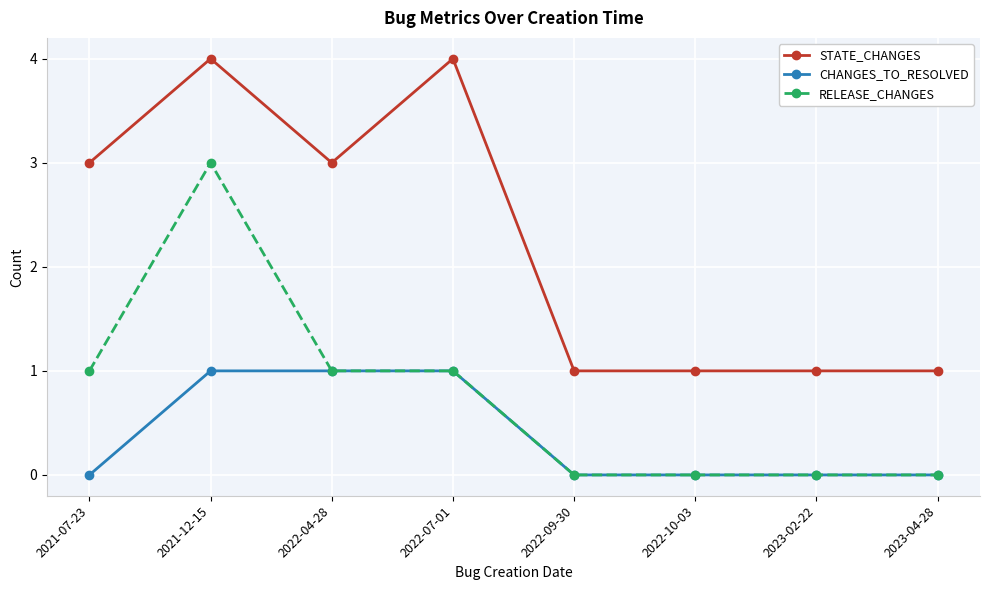

What is the highest value of the RELEASE_CHANGES series?

3